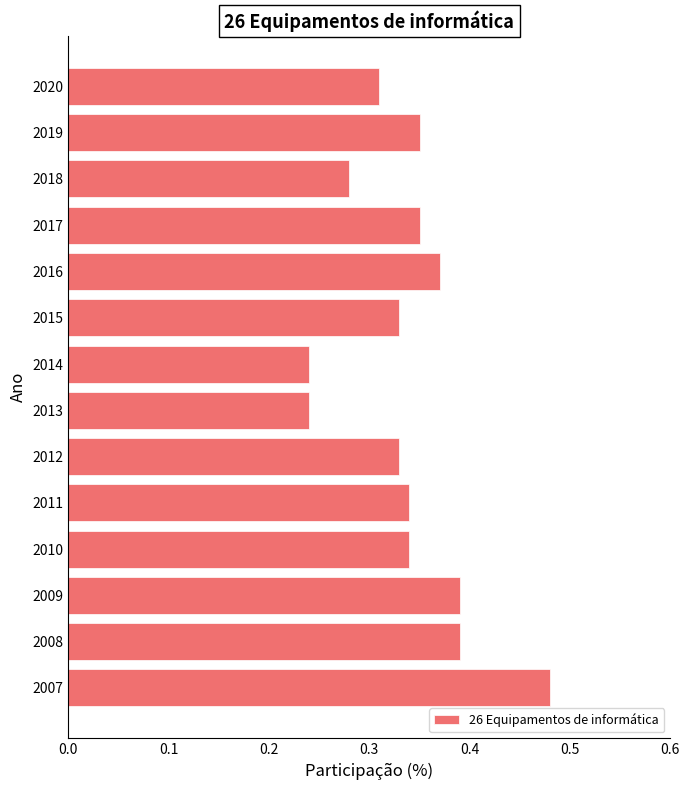

Count the values in the range 0 to 1.

14